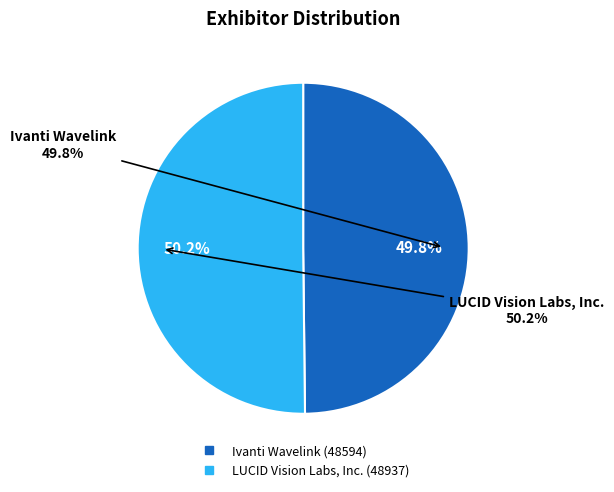

Combined, do LUCID Vision Labs, Inc. and Ivanti Wavelink account for over 50%?

Yes